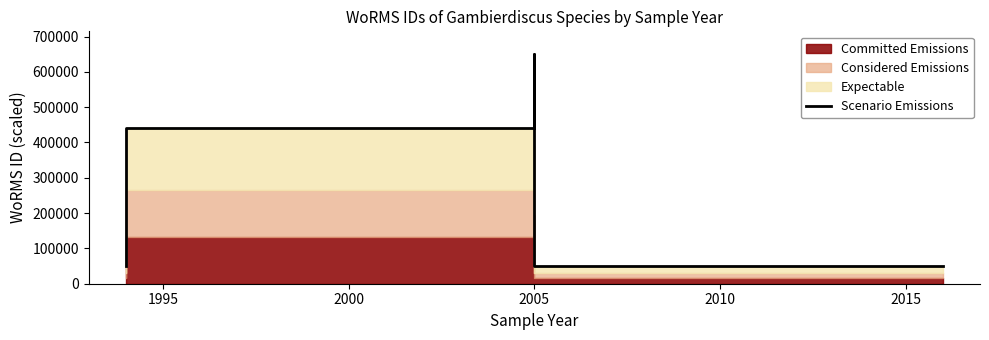

Does the chart have visible grid lines?

No